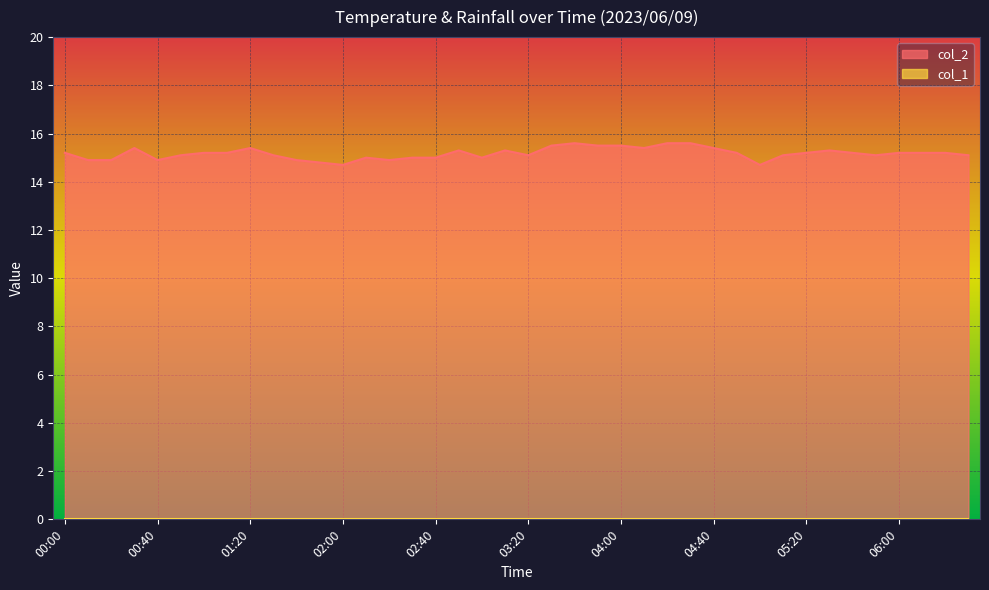

Reading left to right, list all the values displayed in this chart.

15.2	14.9	14.9	15.4	14.9	15.1	15.2	15.2	15.4	15.1	14.9	14.8	14.7	15.0	14.9	15.0	15.0	15.3	15.0	15.3	15.1	15.5	15.6	15.5	15.5	15.4	15.6	15.6	15.4	15.2	14.7	15.1	15.2	15.3	15.2	15.1	15.2	15.2	15.2	15.1